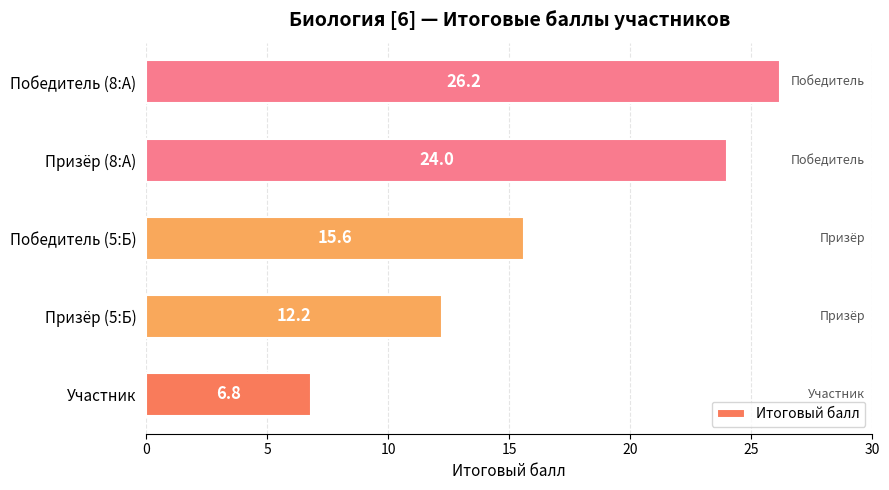

What is the sum of all values?

84.8